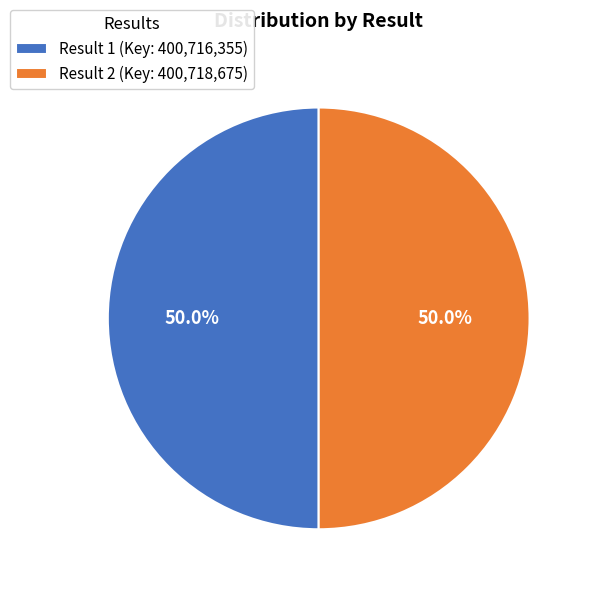

Approximately how many times larger is the value at Result 2 (Key: 400,718,675) compared to Result 1 (Key: 400,716,355)?

1.0